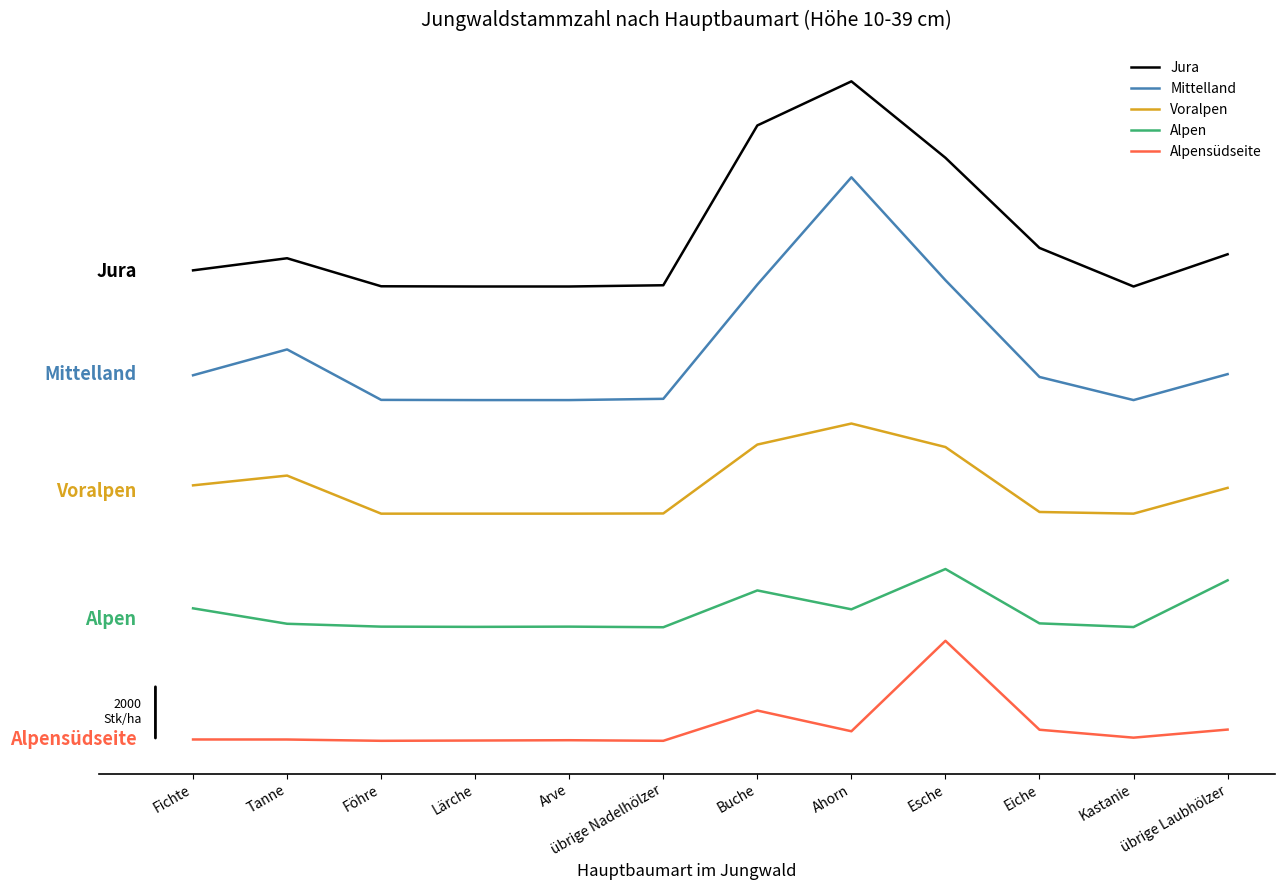

Where does the Alpensüdseite series first go above 111?

Buche